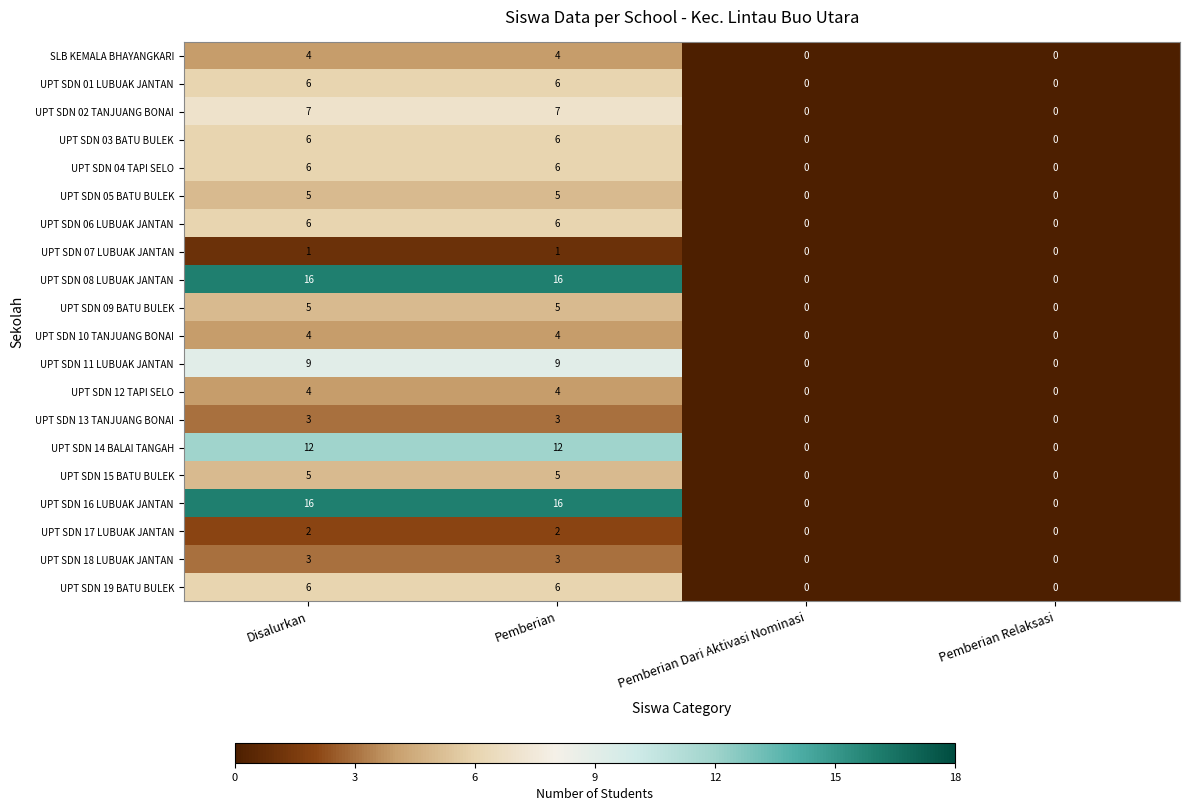

What is the sum of all SLB KEMALA BHAYANGKARI values?

8